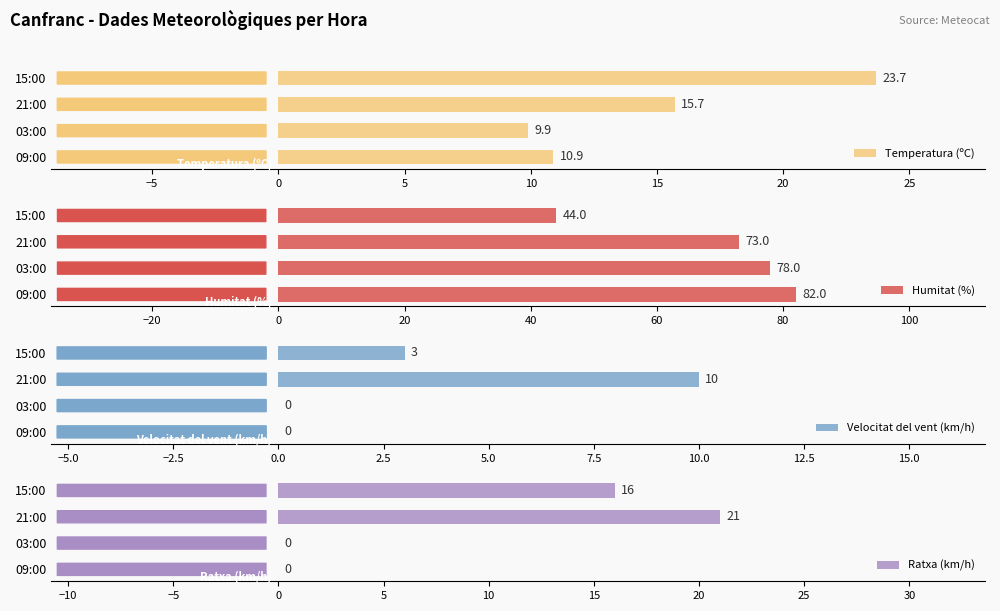

True or false: Temperatura (ºC) has a value of 10.9 at 09:00.

True